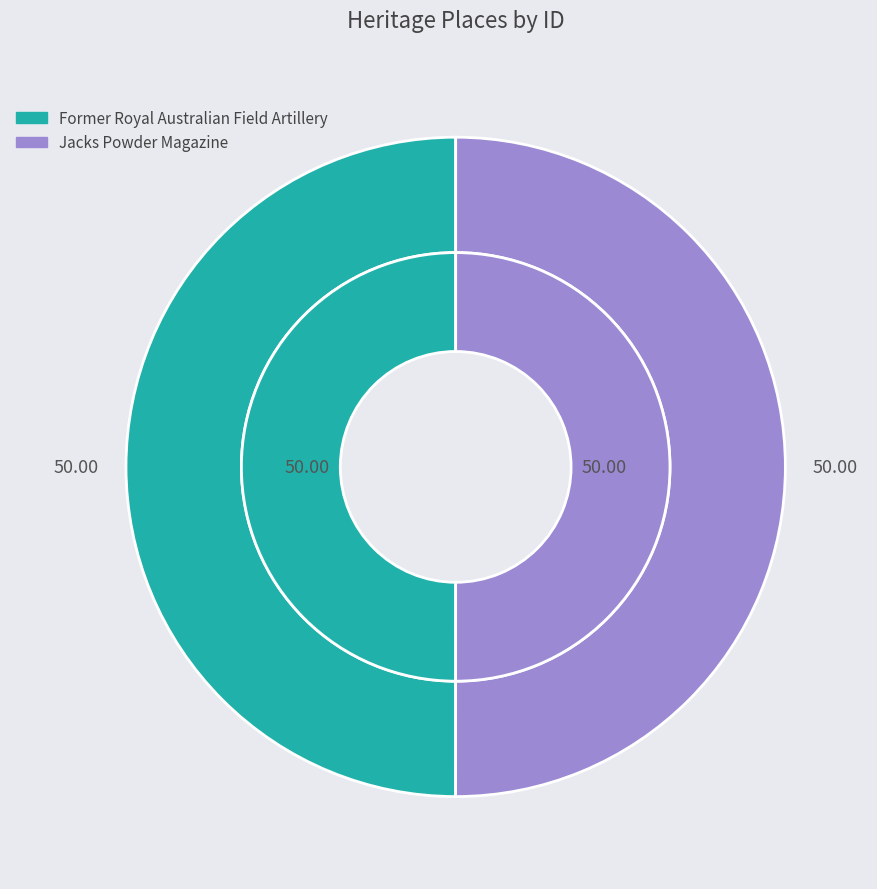

What is the majority slice?

Jacks Powder Magazine